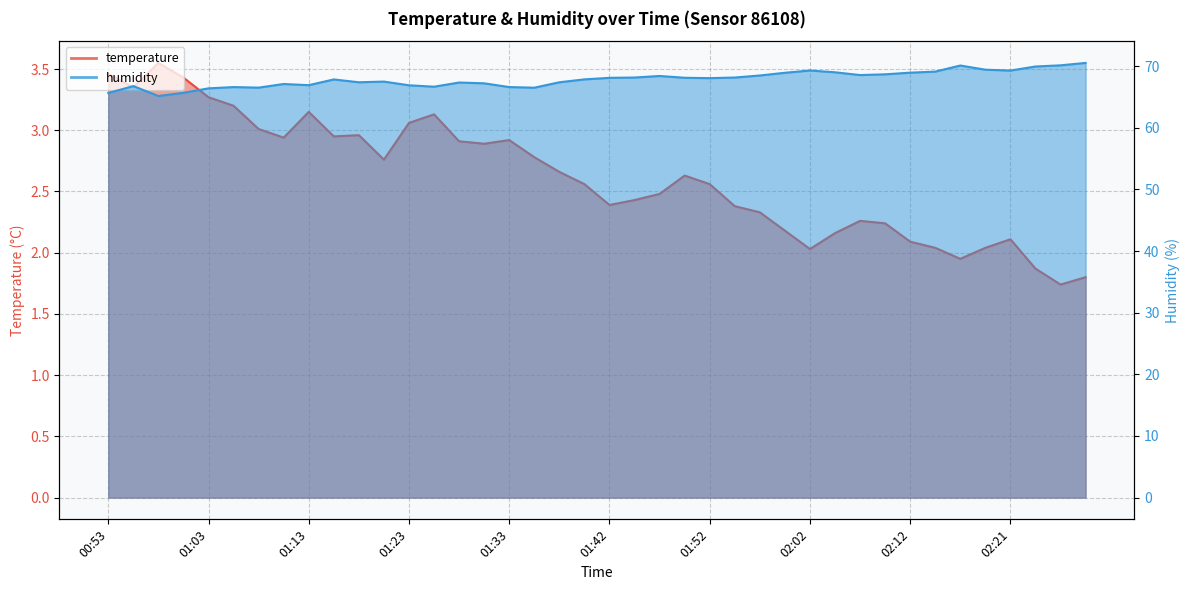

How many lines are shown in the chart?

2